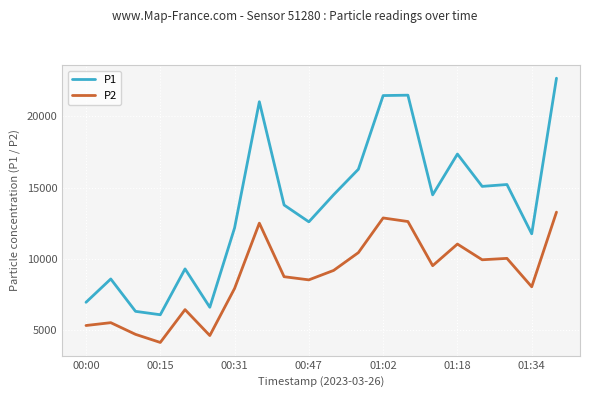

List the series in order of their peak value, highest first.

P1, P2